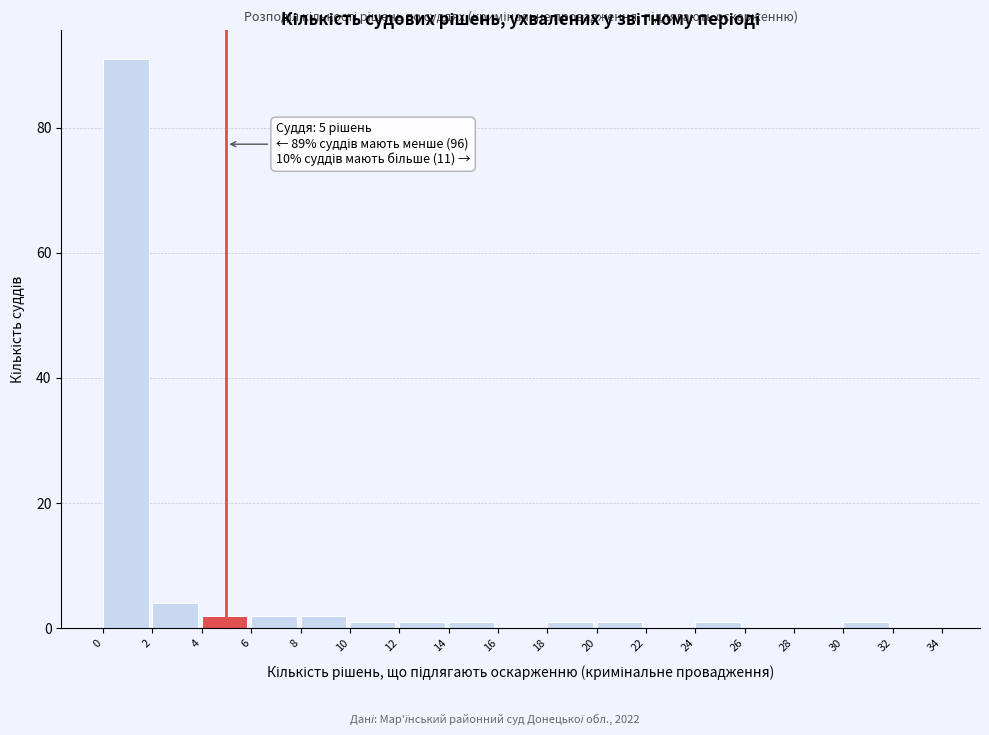

Which range on the x-axis has the tallest bar?

0 to 2